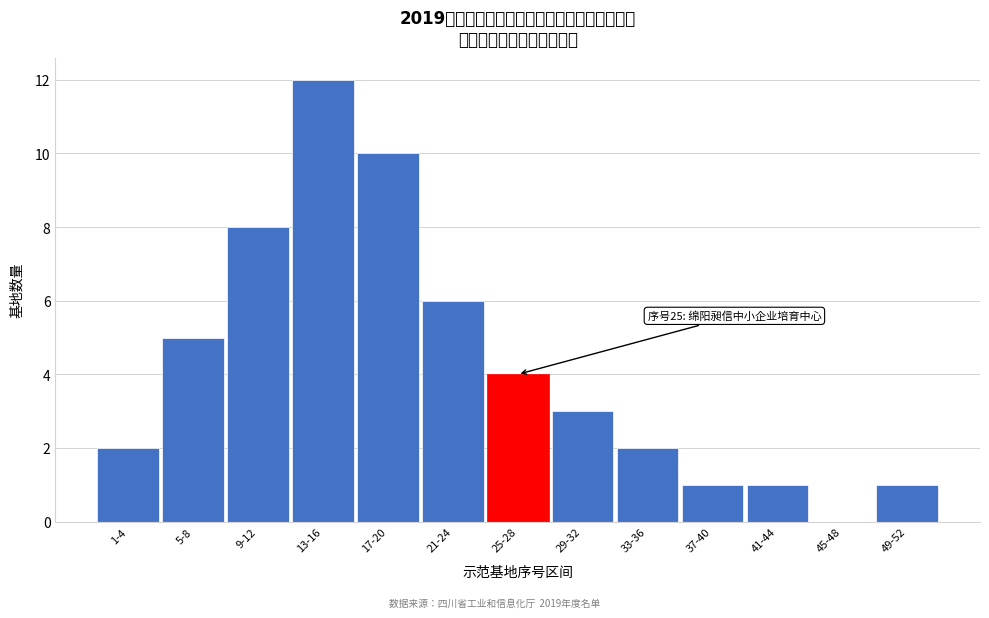

Reading left to right, list all the values displayed in this chart.

1-4=2	5-8=5	9-12=8	13-16=12	17-20=10	21-24=6	25-28=4	29-32=3	33-36=2	37-40=1	41-44=1	45-48=0	49-52=1